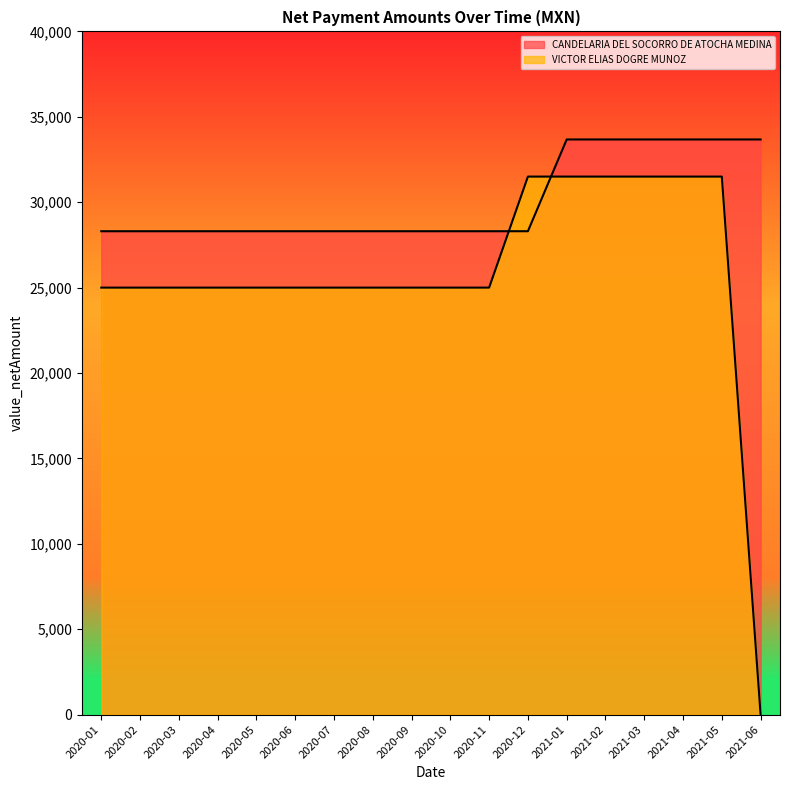

Where is CANDELARIA DEL SOCORRO DE ATOCHA MEDINA nearest to the value 30987?

2020-01